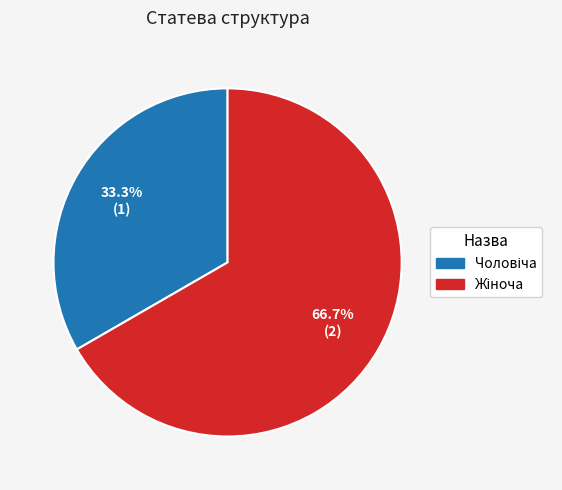

Does any single category account for the majority?

Yes